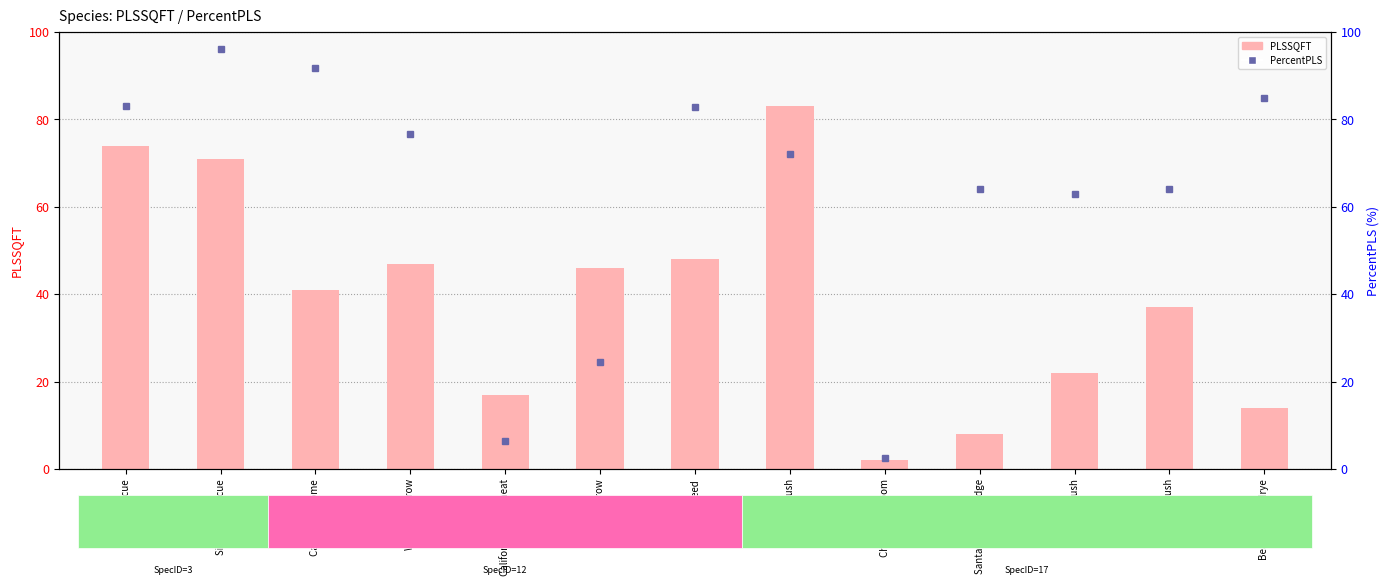

What is the change in value from Western Yarrow to Mexican Rush?

-10